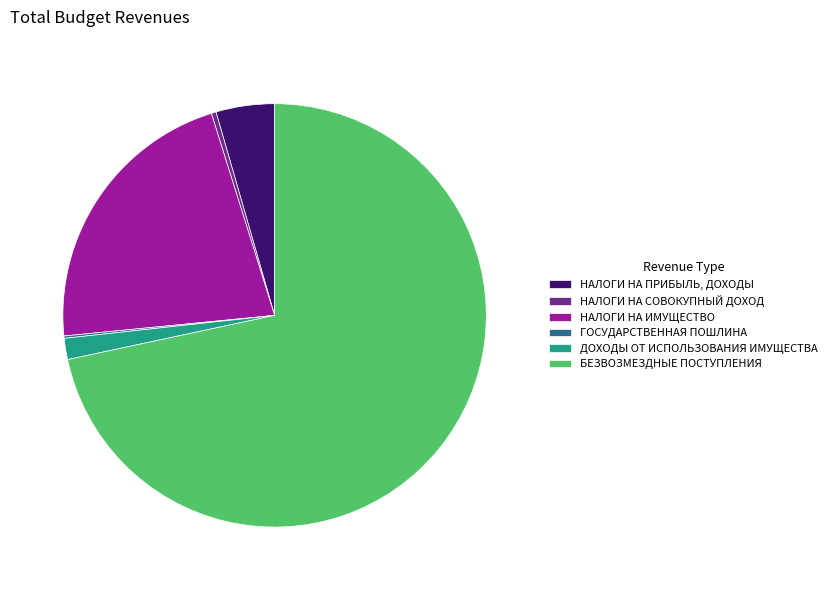

The НАЛОГИ НА ИМУЩЕСТВО slice represents 30% of the pie. True or false?

False